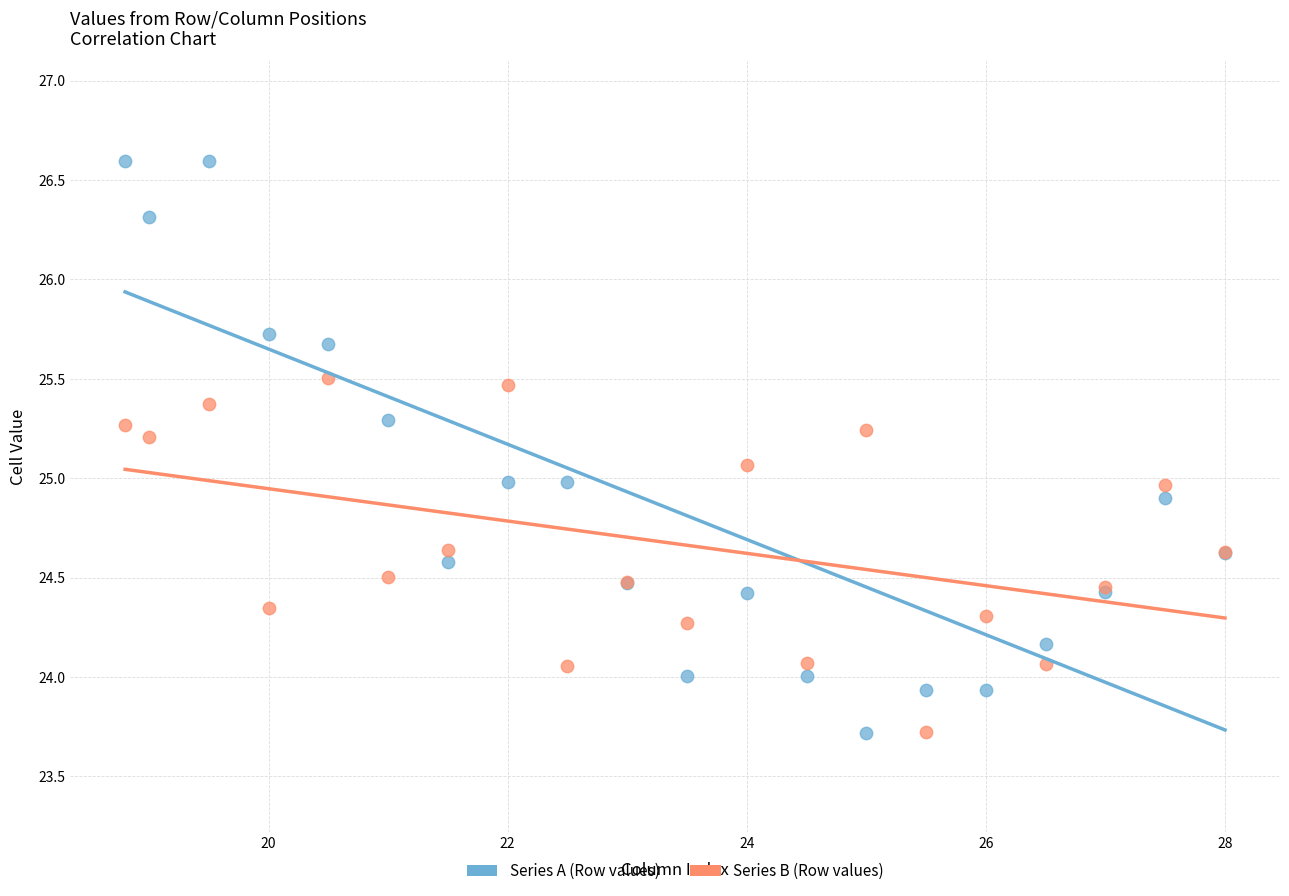

What is the X range (max minus min) for the scatter plot?

9.2